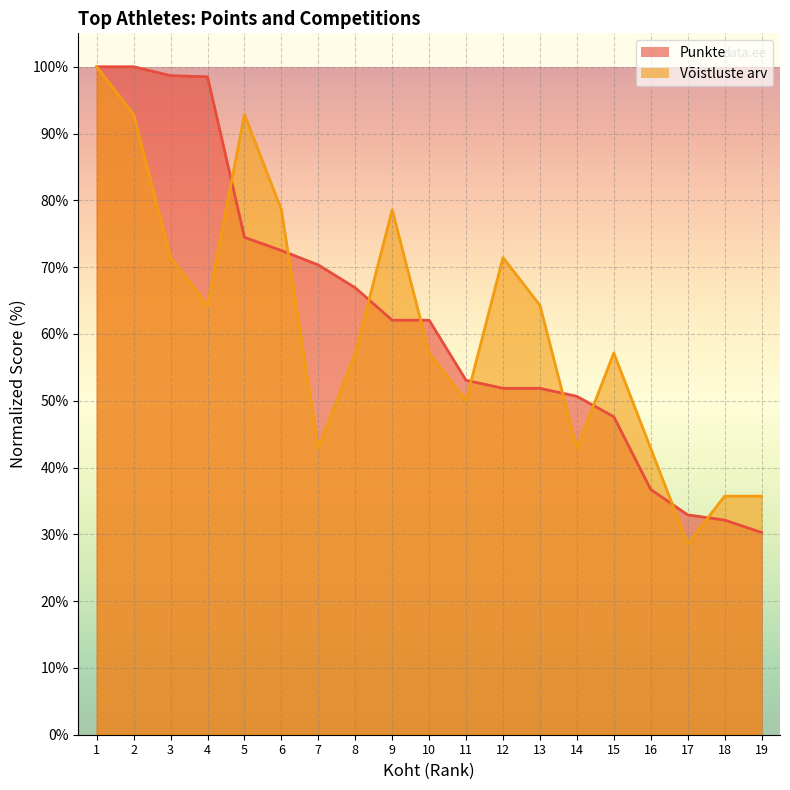

Which series ends up on top after the final intersection of Võistluste arv and Punkte?

Võistluste arv